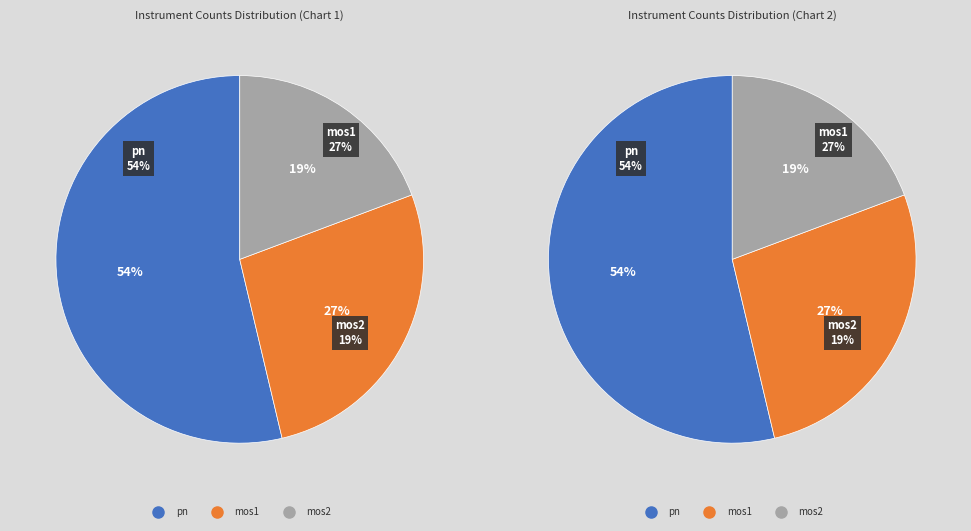

Approximately how many times larger is the value at pn compared to mos1?

2.0